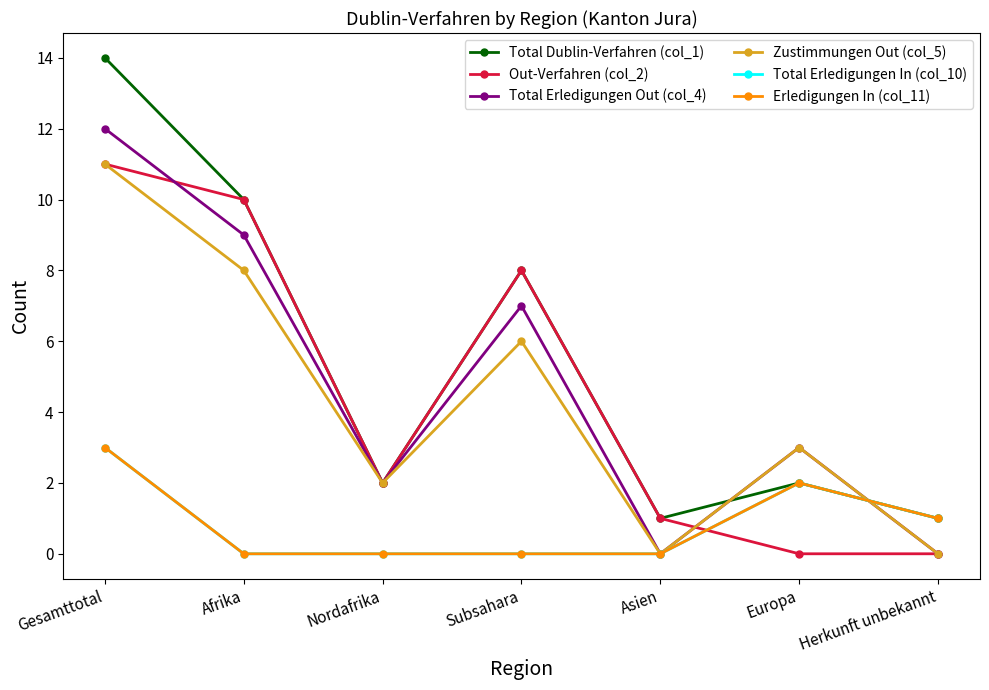

What is the label of the 5th point from the right?

Nordafrika